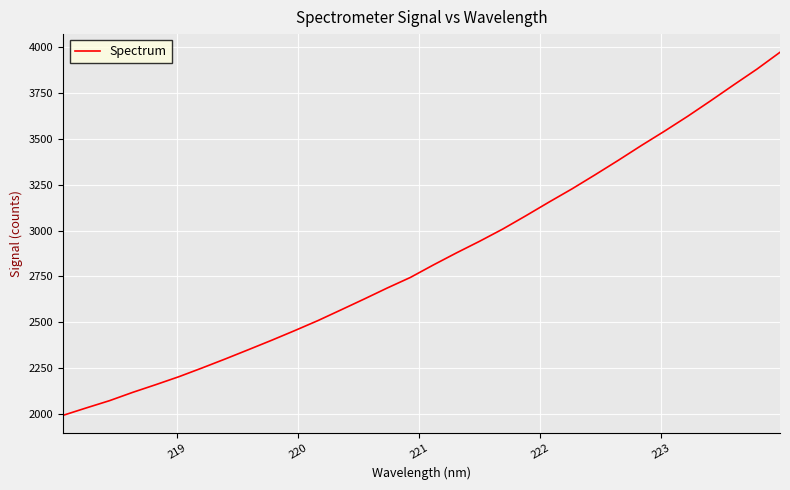

What is the maximum value shown in the chart?

3973.3